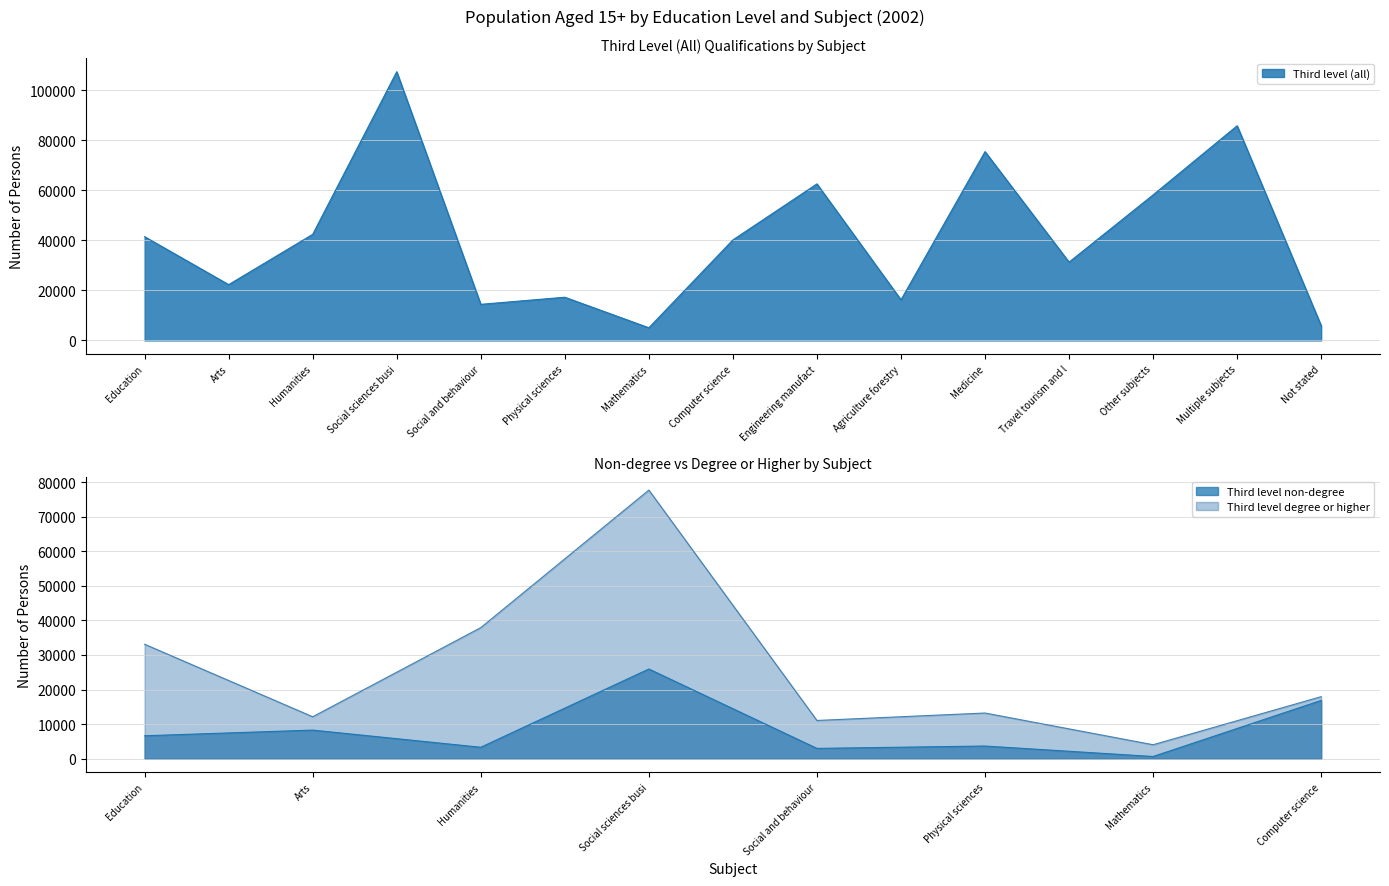

What is the label of the 3rd point from the right?

Other subjects